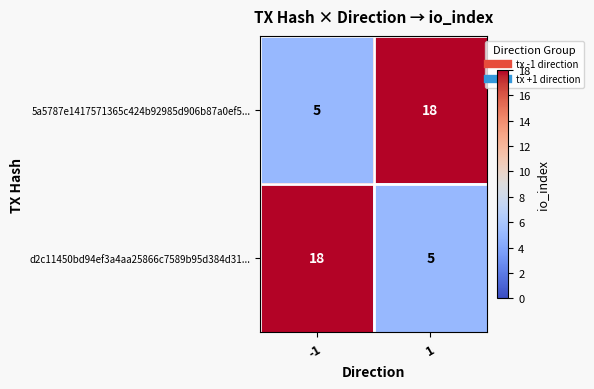

What is the total value across all series at -1?

23